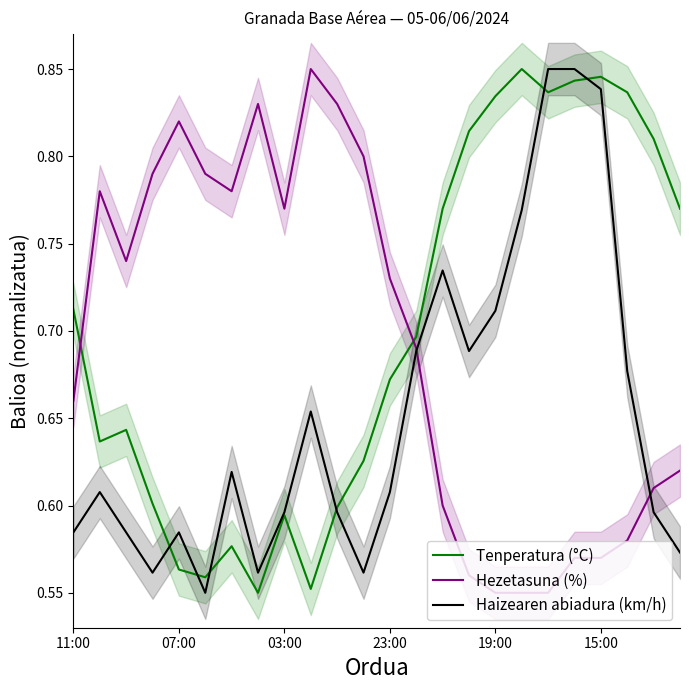

How many lines are shown in the chart?

3